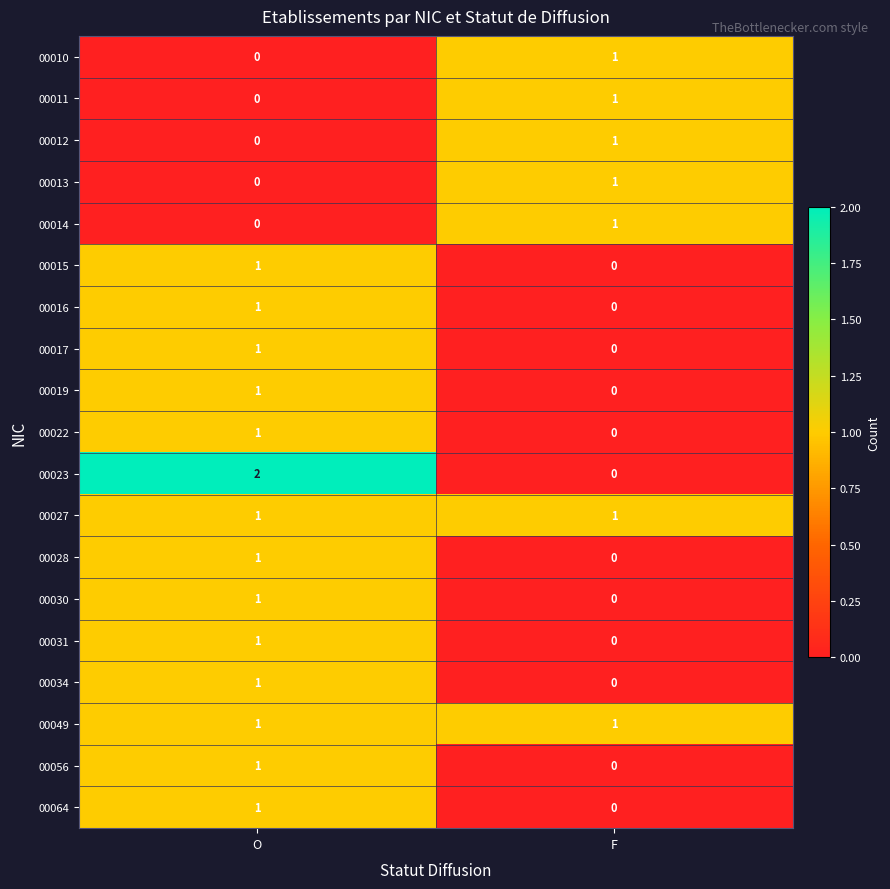

Is the value of 00022 at F greater than the value of 00014 at F?

No